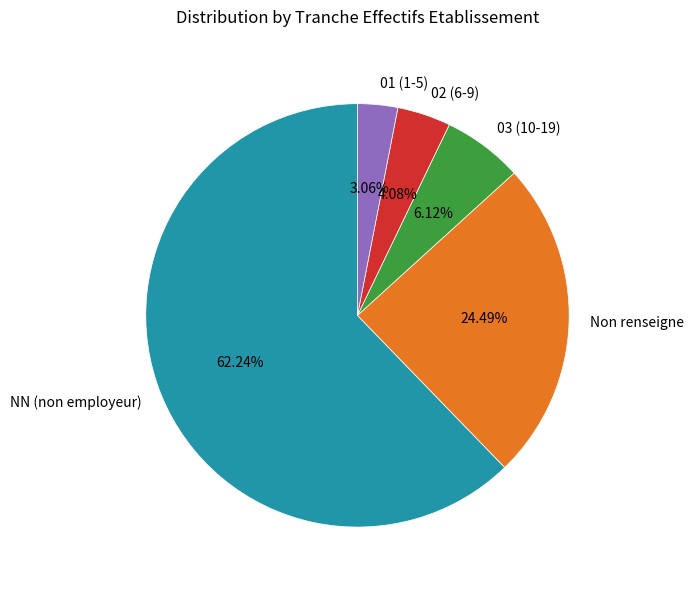

Is 03 (10-19) the majority of the pie?

No